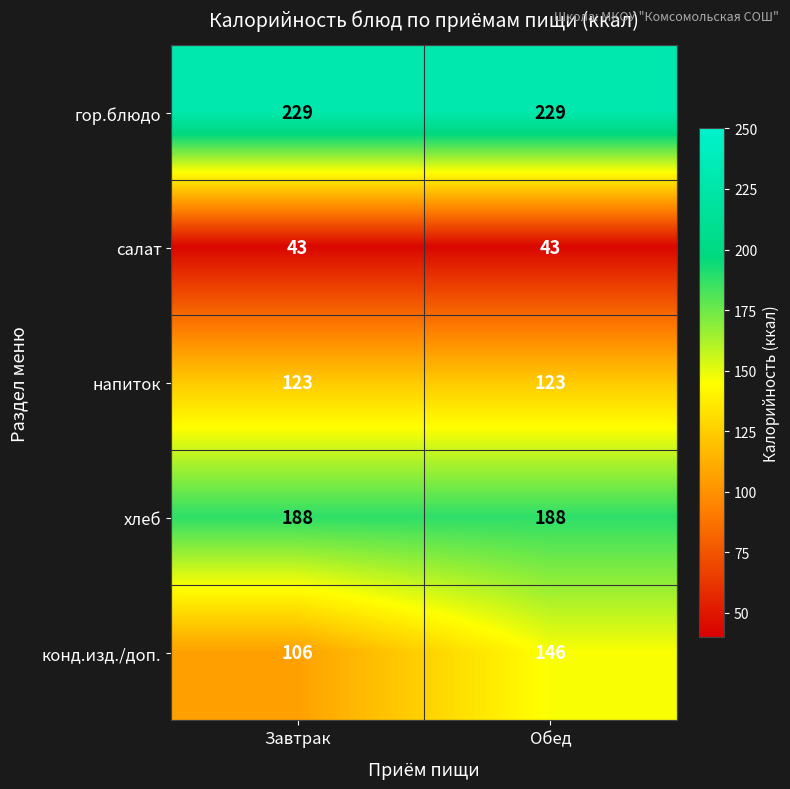

Rank the series by their maximum value, from lowest to highest.

салат, напиток, конд.изд./доп., хлеб, гор.блюдо